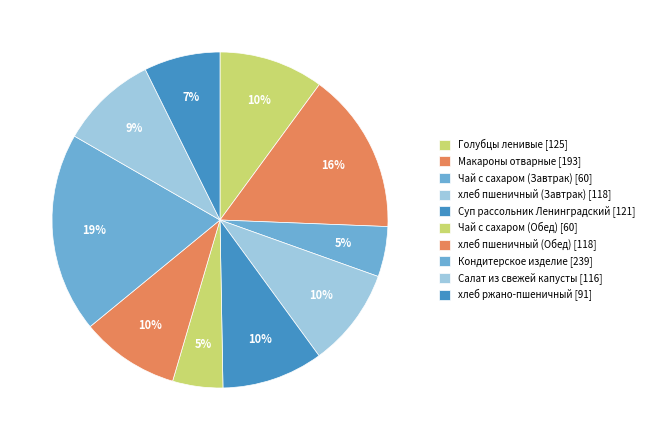

Is the sum of Чай с сахаром (Завтрак) and Кондитерское изделие greater than half?

No